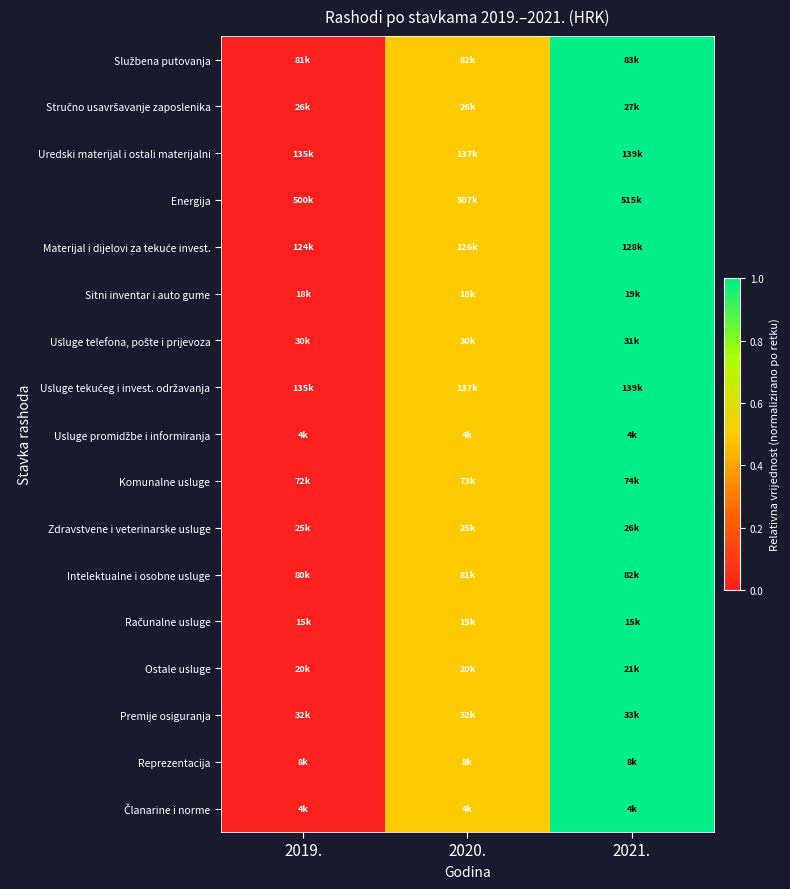

What is the total value across all series at 2021.?

17.0